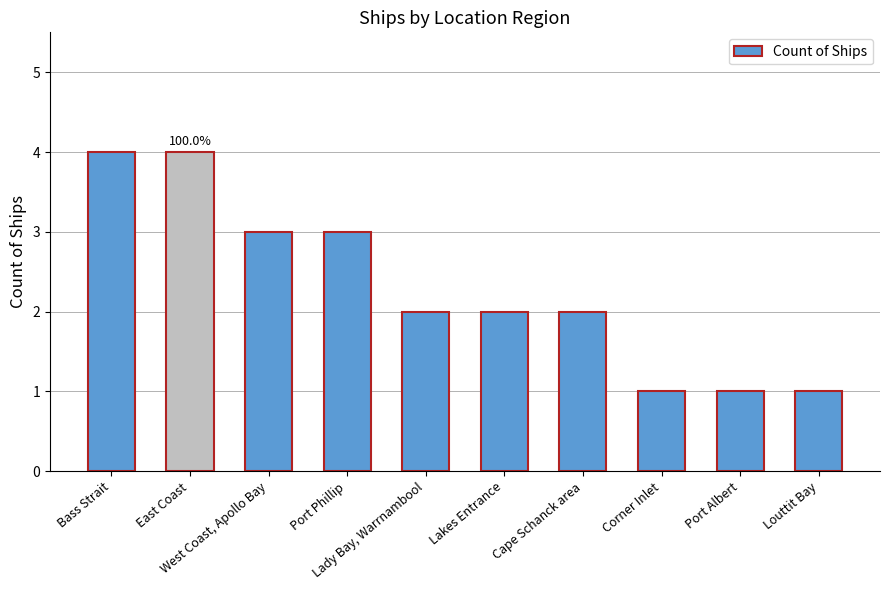

What is the value of the 5th bar from the left?

2